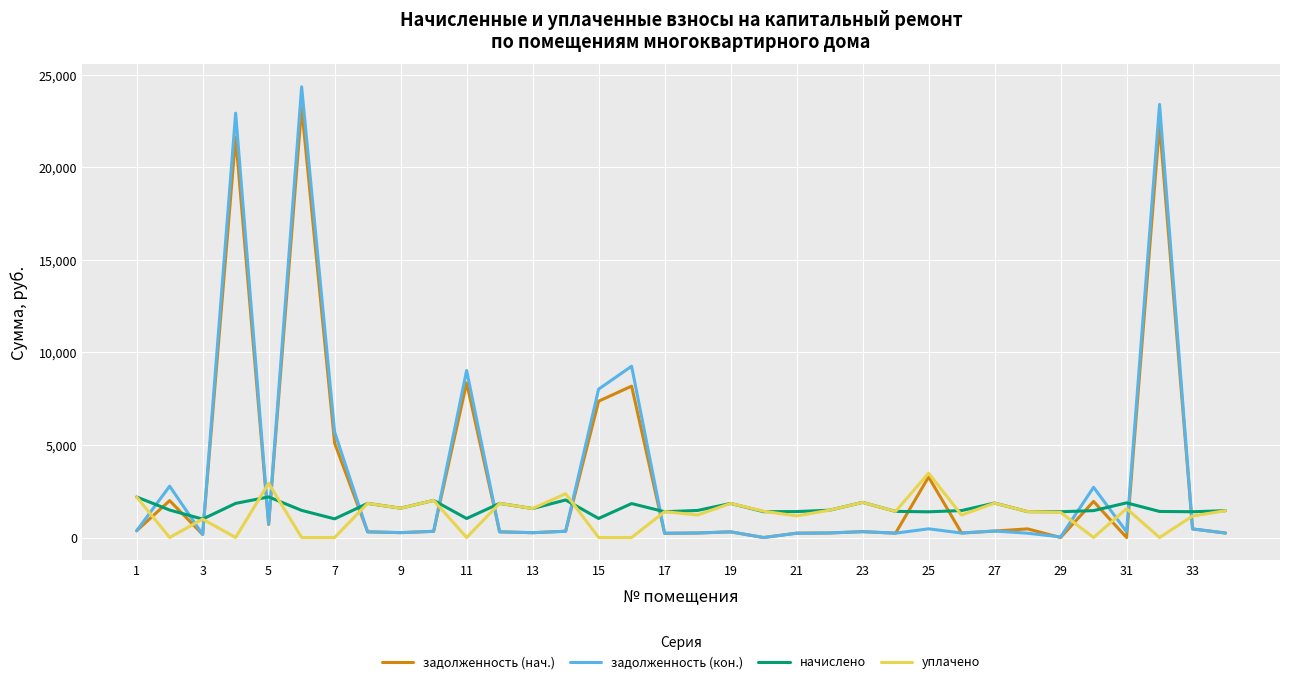

How many times do уплачено and задолженность (кон.) cross each other?

14